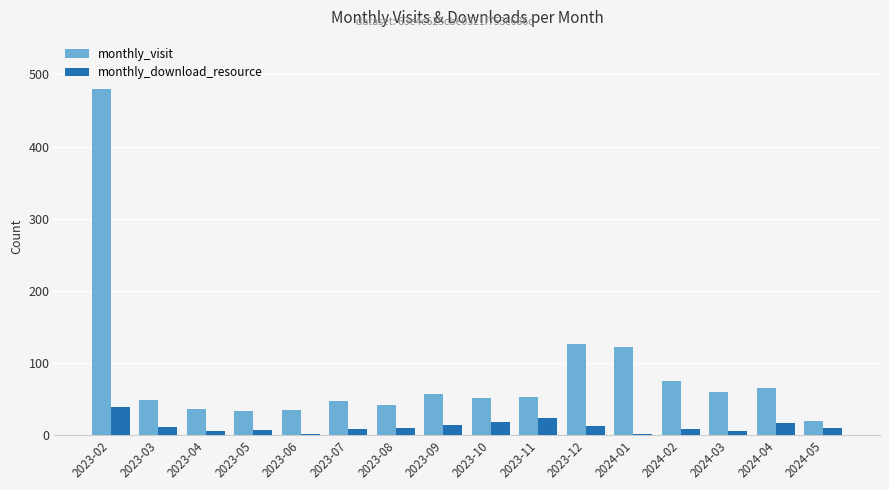

What is the highest value of the monthly_download_resource series?

39